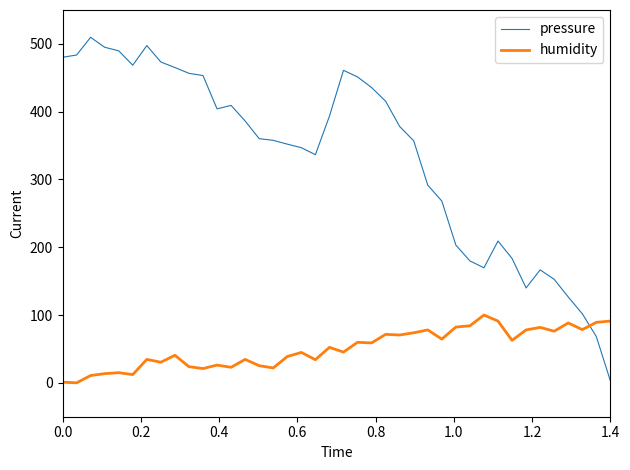

List the series in order of their overall mean, lowest first.

humidity, pressure